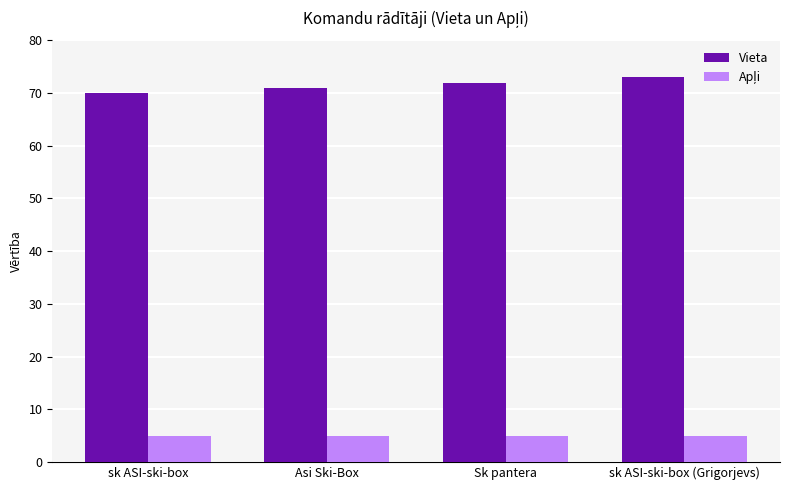

Which series has the largest total across all categories?

Vieta